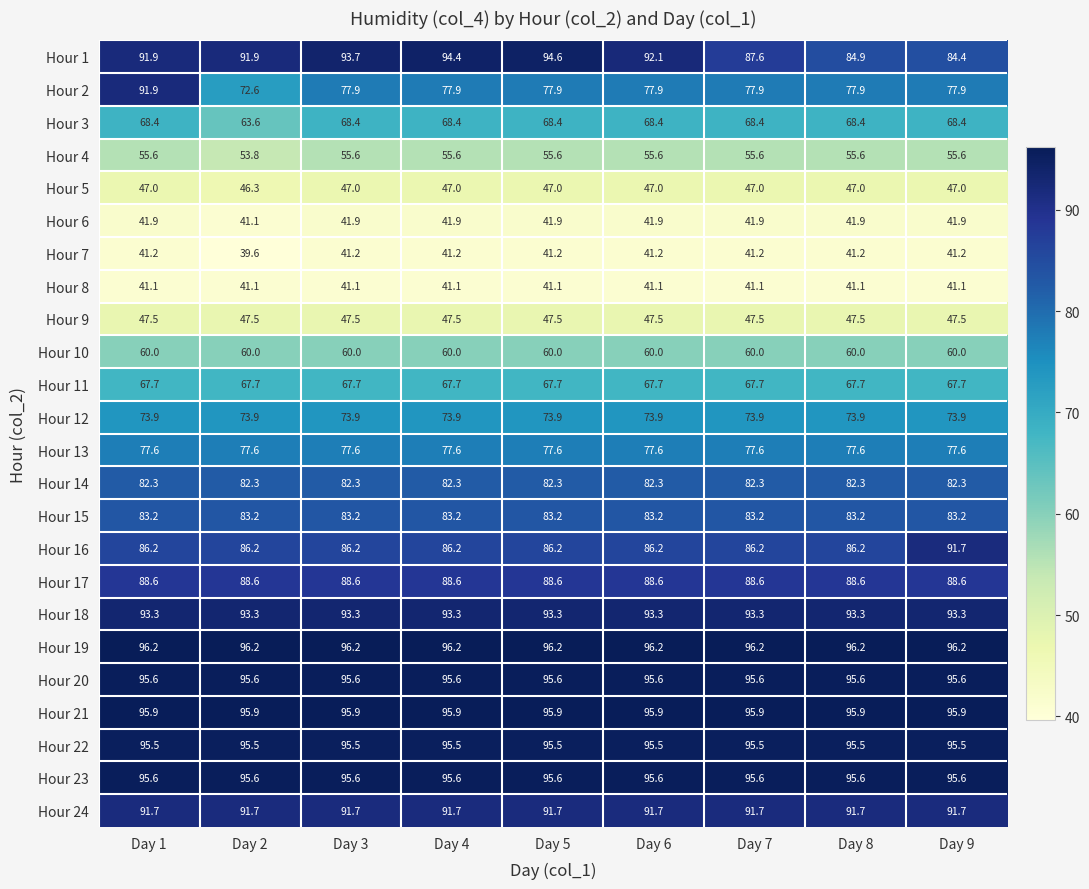

Between Day 1 and Day 5, which series saw the biggest shift?

Hour 2